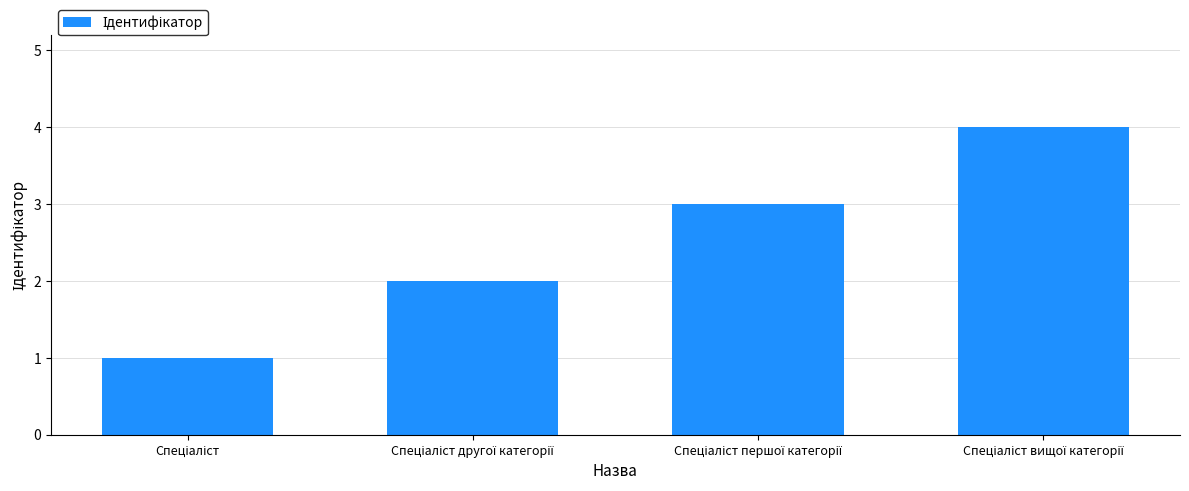

What is the sum of all values?

10